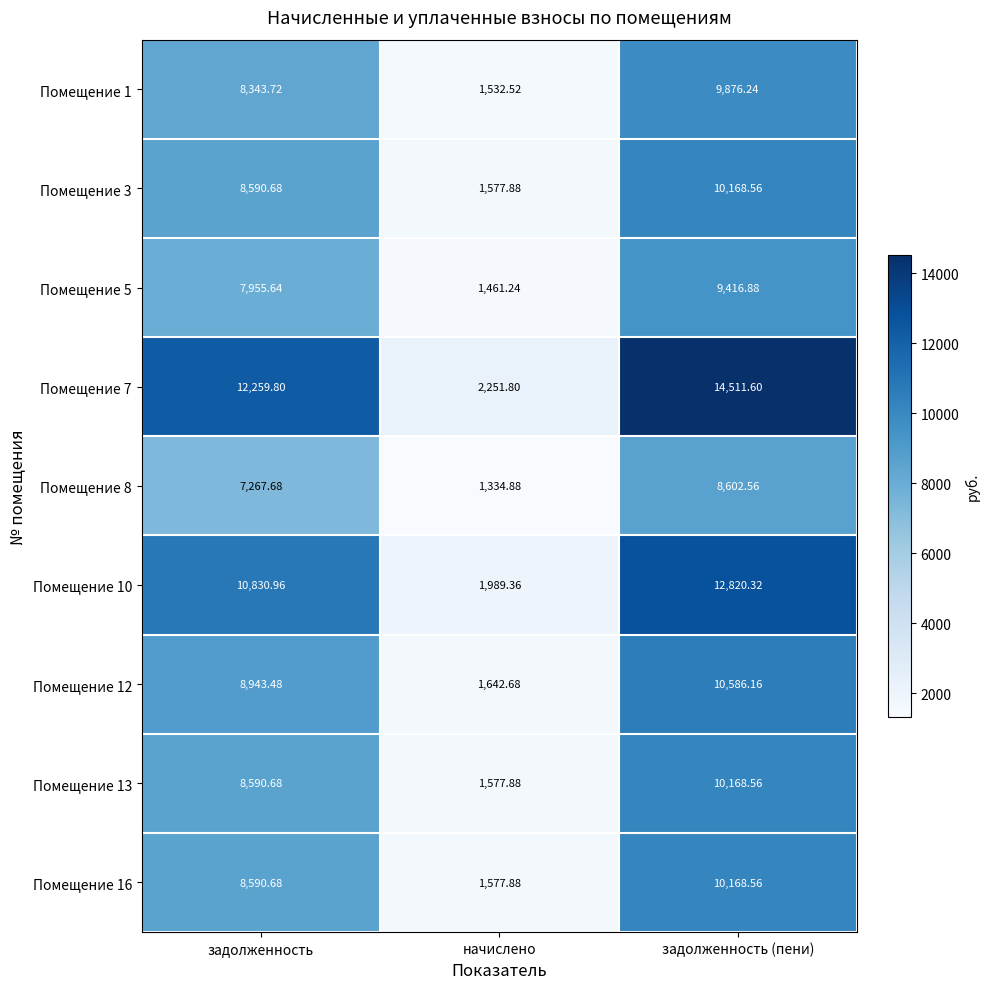

Which category has the highest value across all series?

задолженность (пени)